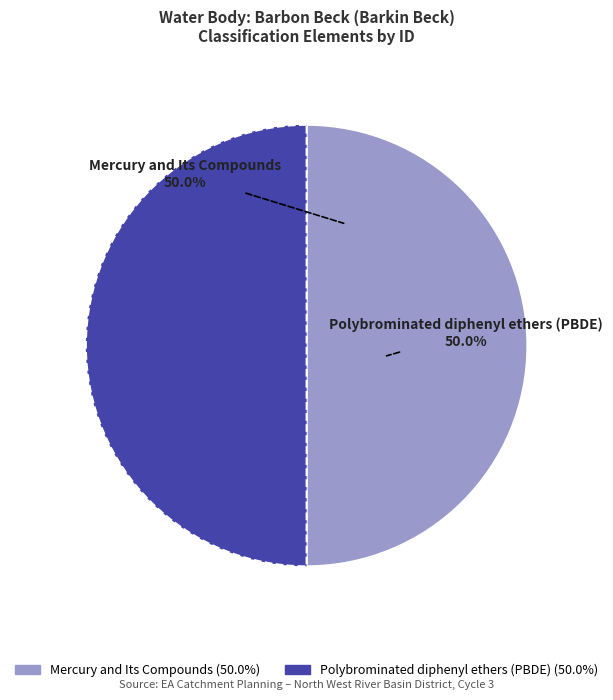

Approximately how many times larger is the value at Mercury and Its Compounds compared to Polybrominated diphenyl ethers (PBDE)?

1.0